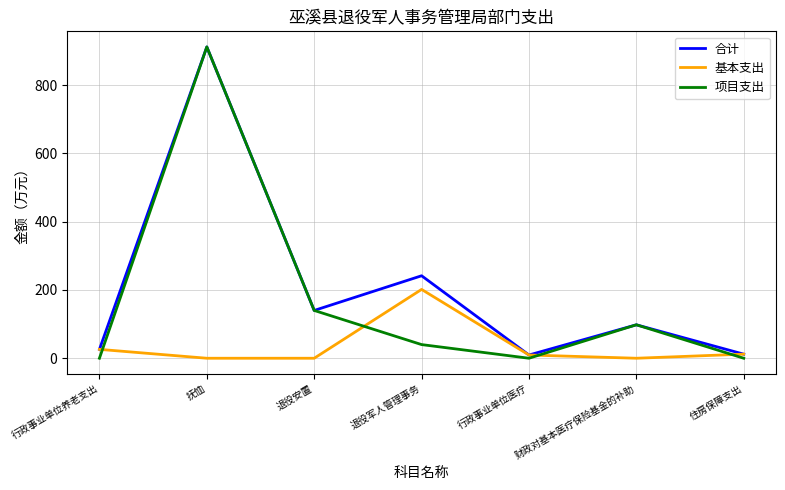

Where is the first local maximum for 项目支出?

抚恤